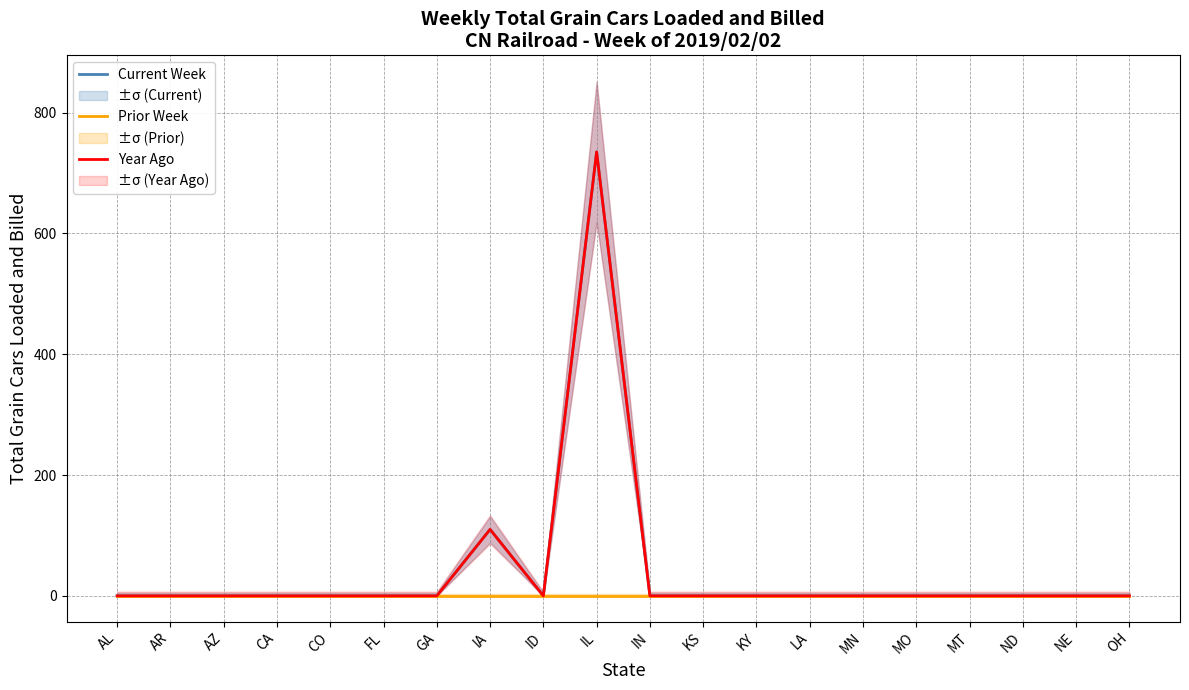

What is the label of the 18th point from the left?

ND